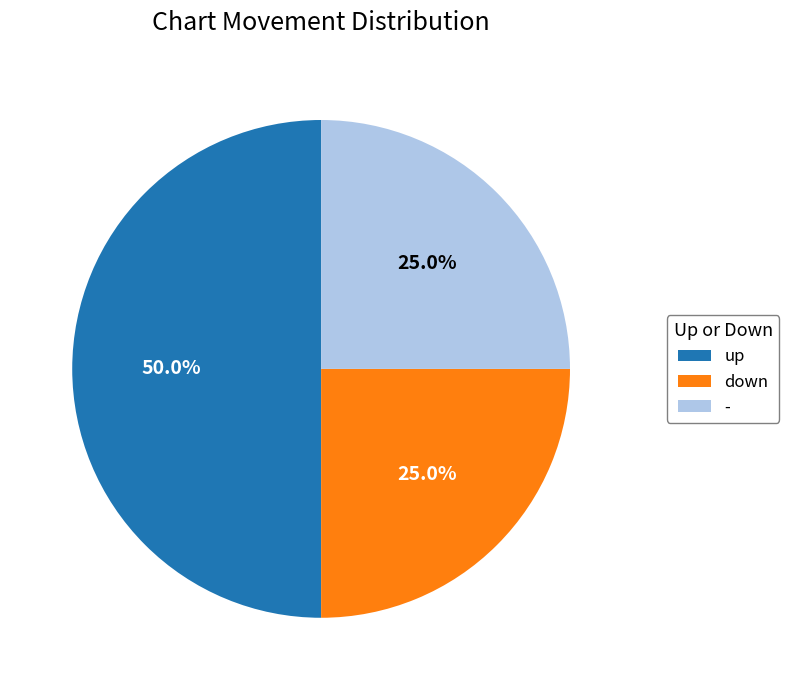

What percentage is NOT represented by -?

75.0%